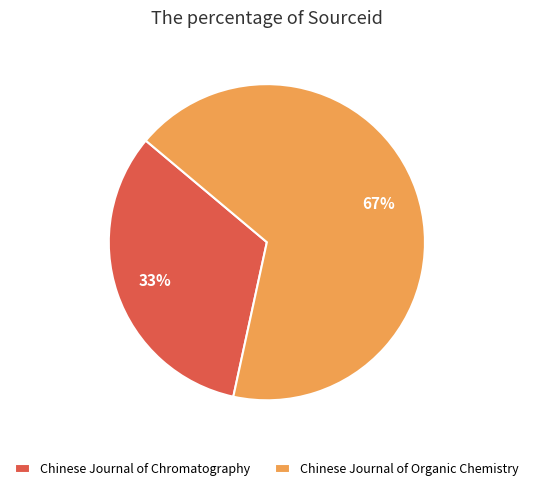

To the nearest percent, what is the average slice percentage?

50%